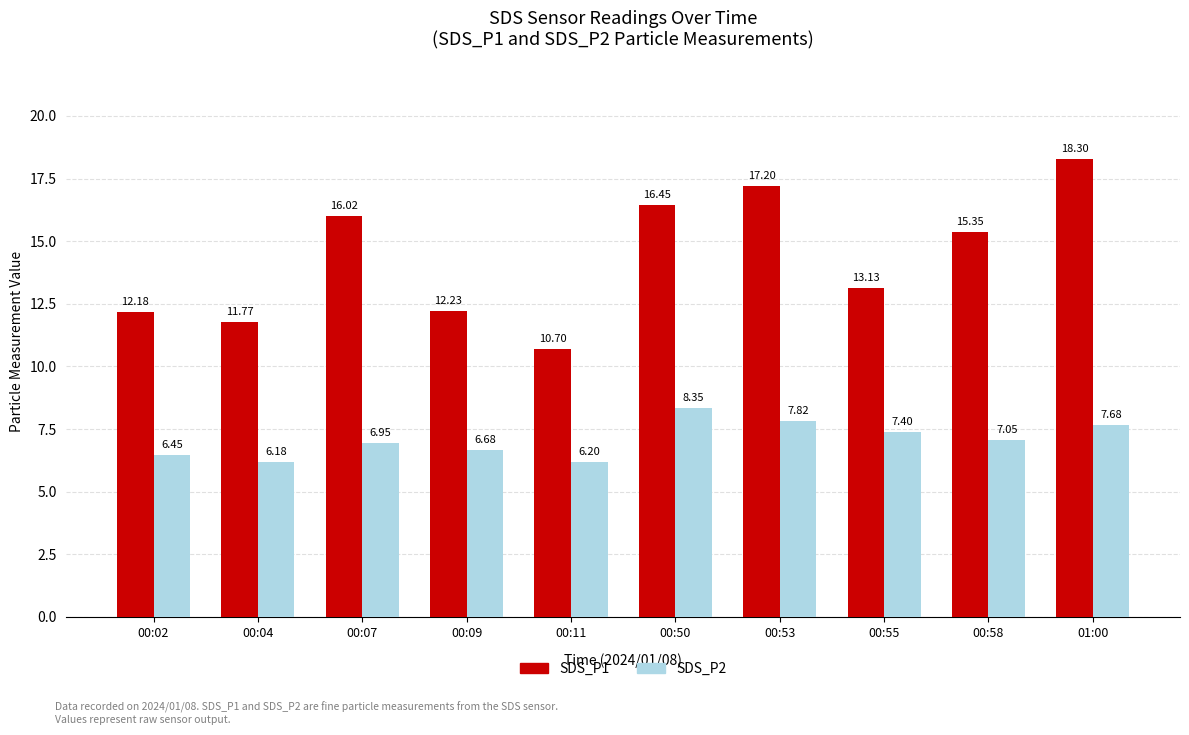

What are all the series names shown in the legend?

SDS_P1, SDS_P2